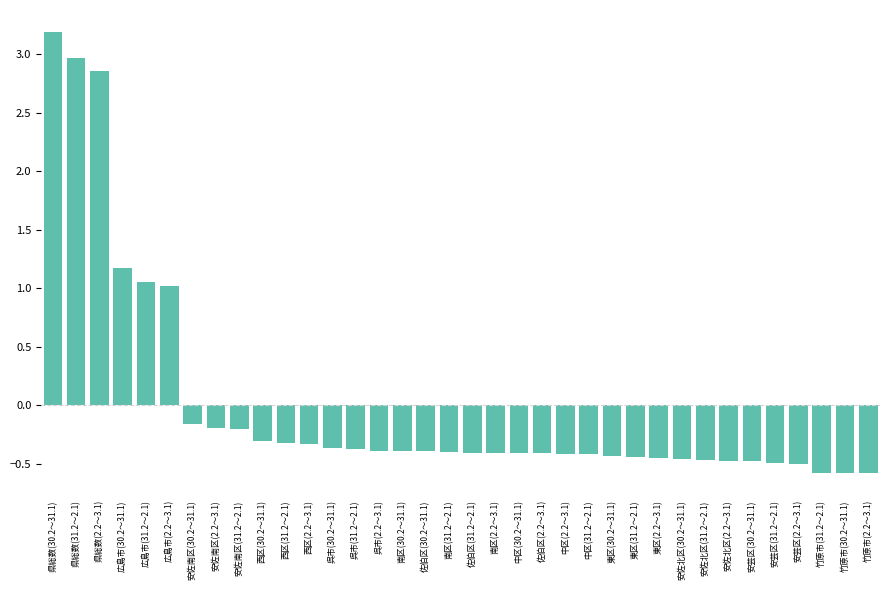

What is the maximum value shown in the chart?

3.2